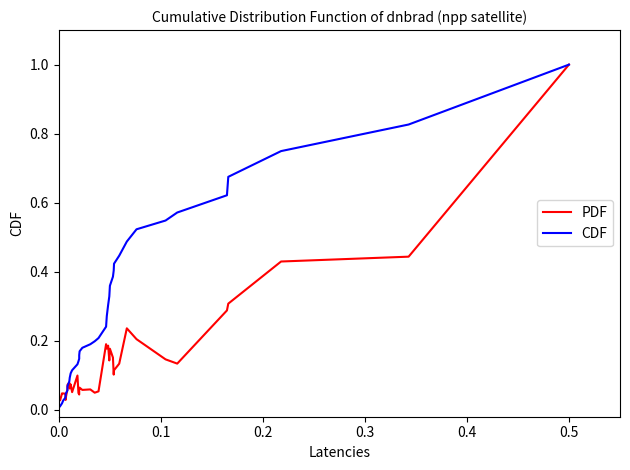

List the series in order of their overall mean, highest first.

CDF, PDF